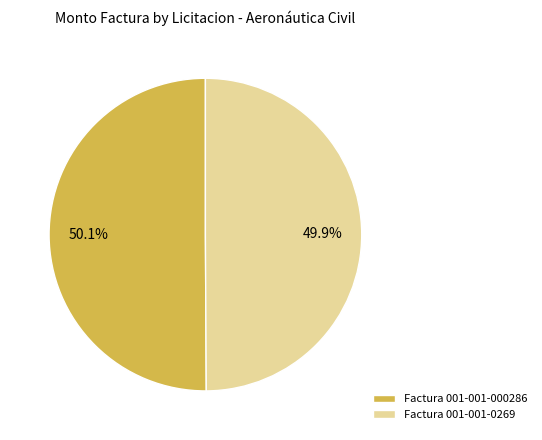

Does any single category account for the majority?

Yes